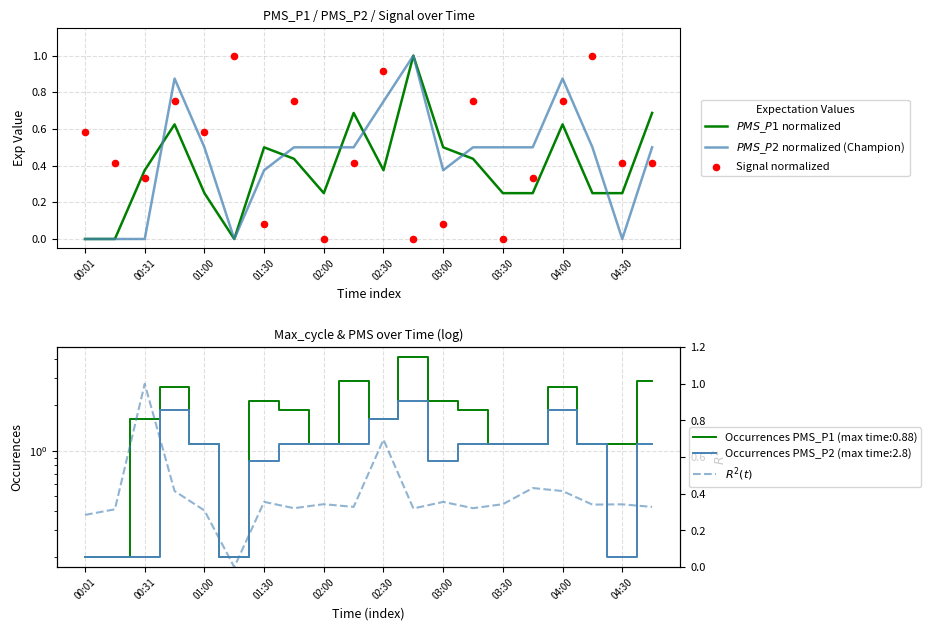

At which category is the sum across all series the highest?

02:30